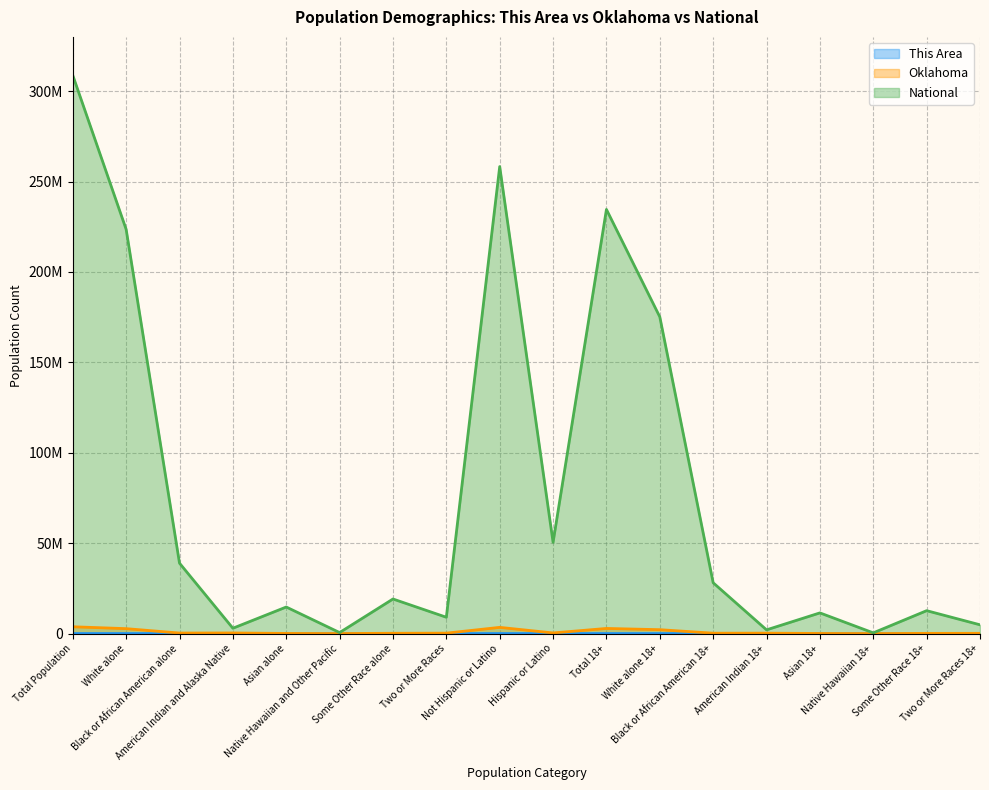

What is the difference between the second highest and minimum values in the This Area series?

14541